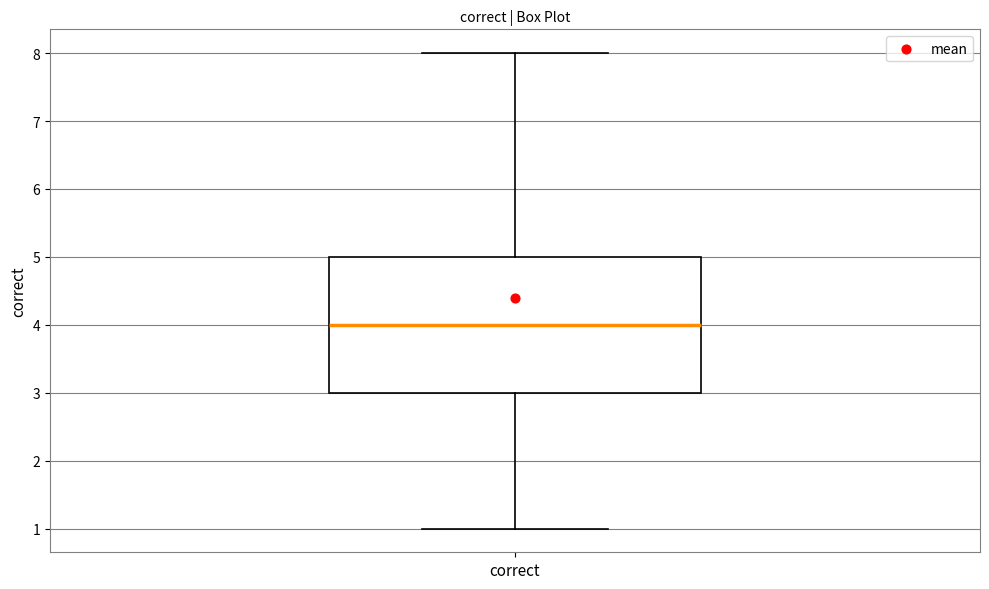

Read this box plot against the y-axis: the position of the median line, the range covered by the box, and the ends of both whiskers. The values are not printed on the chart, so give them approximately, as read against the axis.

median 4, box 3 to 5, whiskers 1 to 8